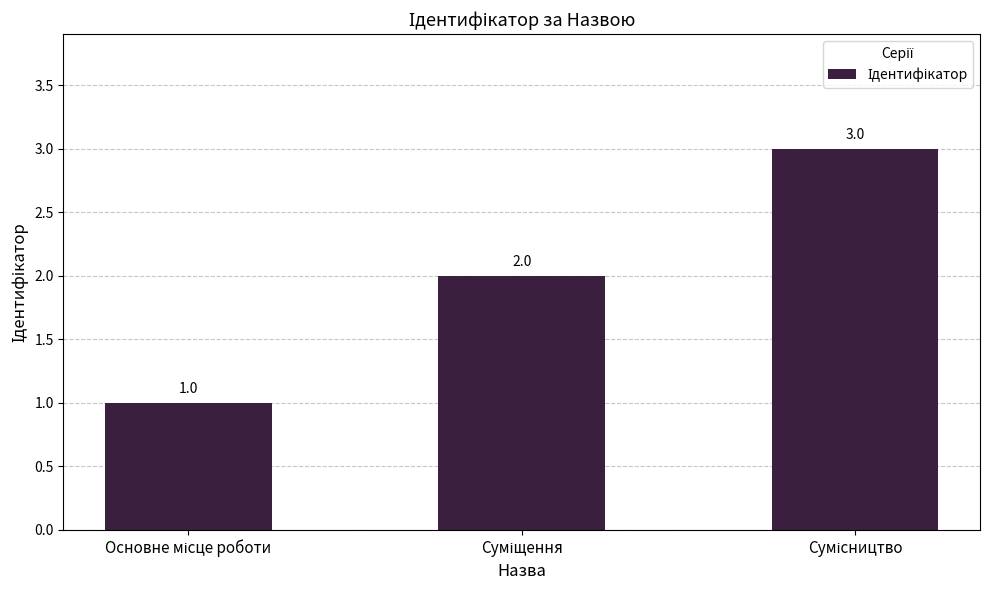

How many bars are there in total?

3